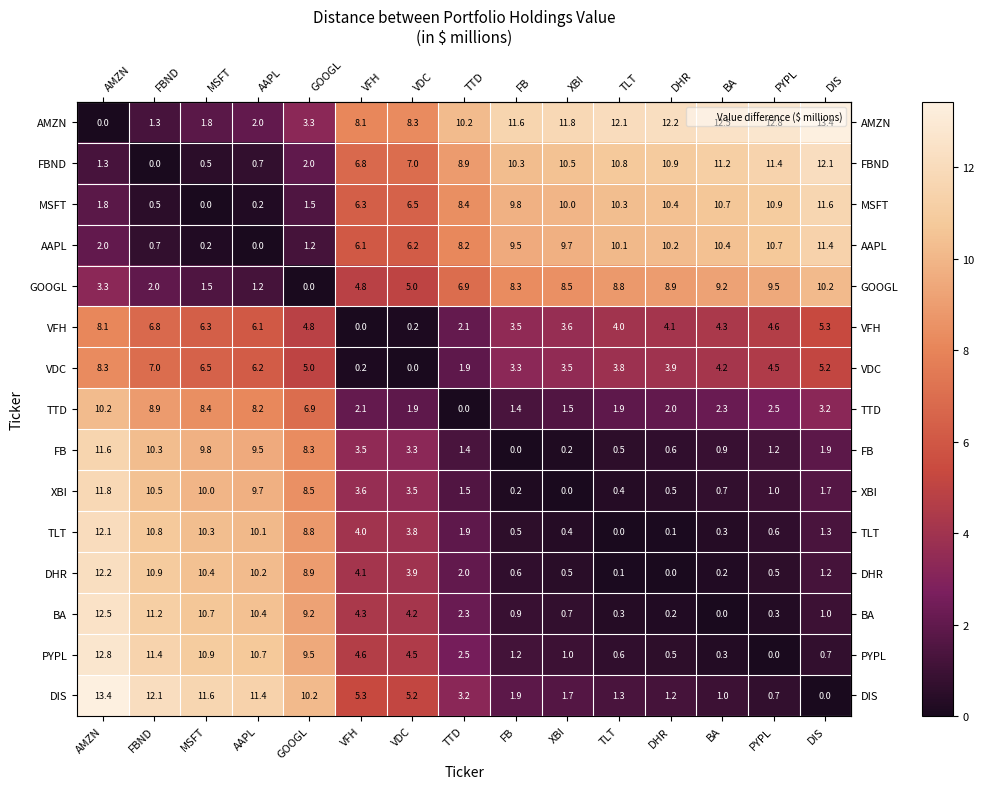

Where does the PYPL series first go above 2?

AMZN